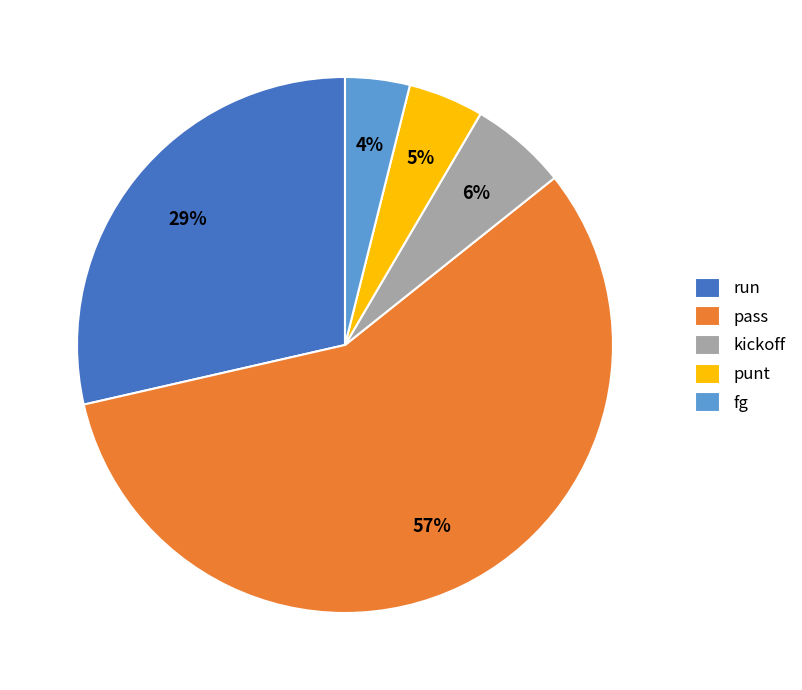

To the nearest percent, what is the average slice percentage?

20%